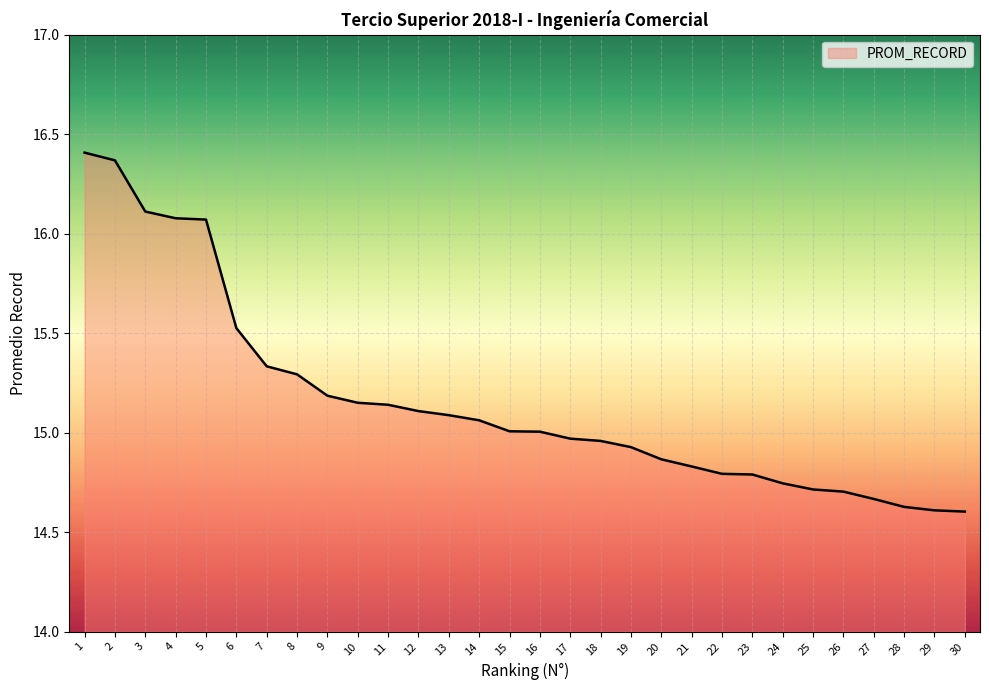

What is the sum of the values at 21 and 12?

29.9